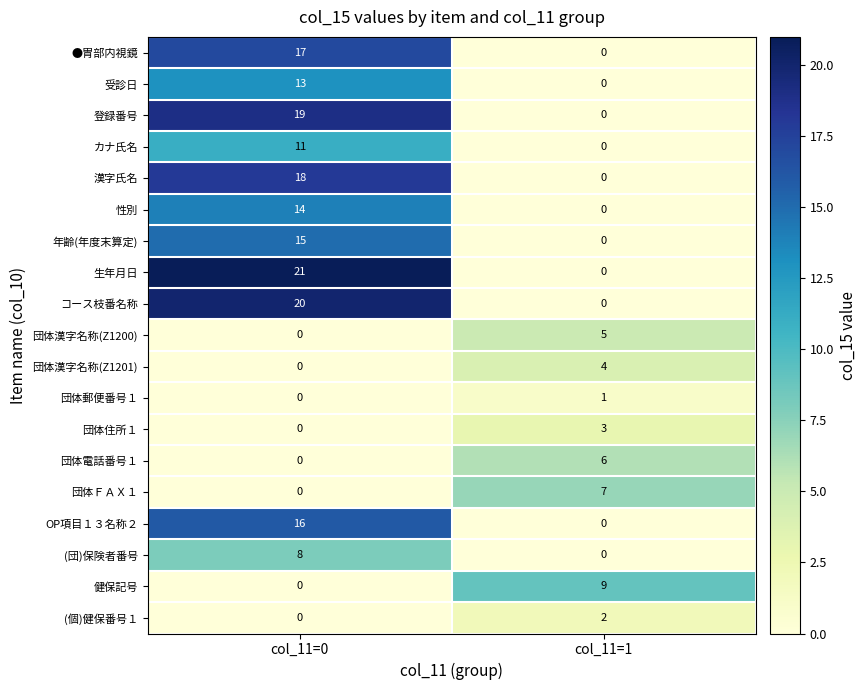

How many categories are shown in the chart?

2